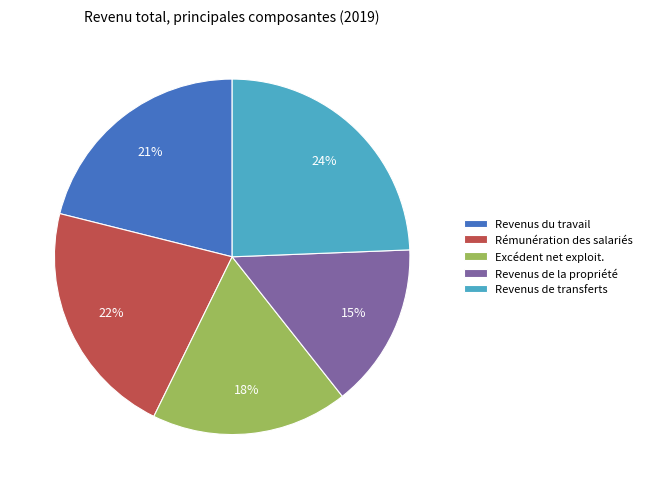

To the nearest percent, what is the average slice percentage?

20%